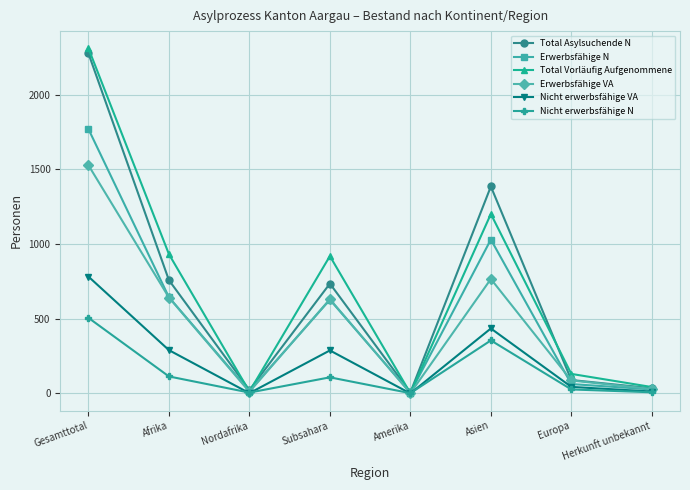

Which series has the widest spread of values?

Total Vorläufig Aufgenommene